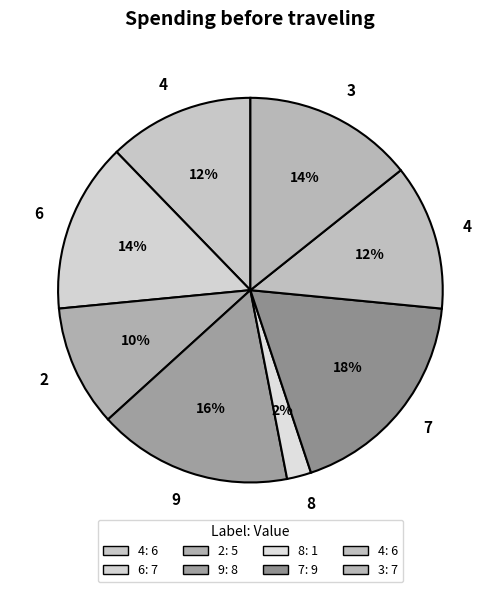

Which category has the smallest portion of the pie?

8